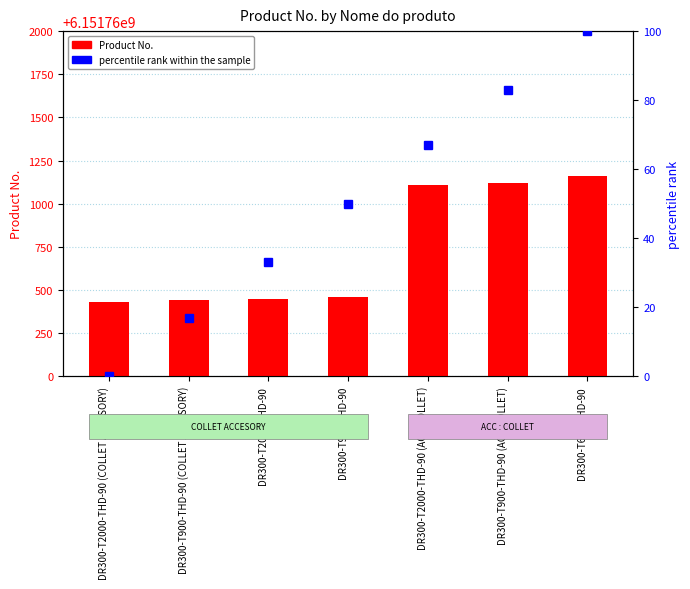

Reading right to left, list all the values displayed in this chart.

Product No.: DR300-T600-THD-90=6151761160	DR300-T900-THD-90 (ACC:COLLET)=6151761120	DR300-T2000-THD-90 (ACC:COLLET)=6151761110	DR300-T900-SHD-90=6151760460	DR300-T2000-SHD-90=6151760450	DR300-T900-THD-90 (COLLET ACCESORY)=6151760440	DR300-T2000-THD-90 (COLLET ACCESORY)=6151760430
percentile rank within the sample: DR300-T600-THD-90=100	DR300-T900-THD-90 (ACC:COLLET)=83	DR300-T2000-THD-90 (ACC:COLLET)=67	DR300-T900-SHD-90=50	DR300-T2000-SHD-90=33	DR300-T900-THD-90 (COLLET ACCESORY)=17	DR300-T2000-THD-90 (COLLET ACCESORY)=0